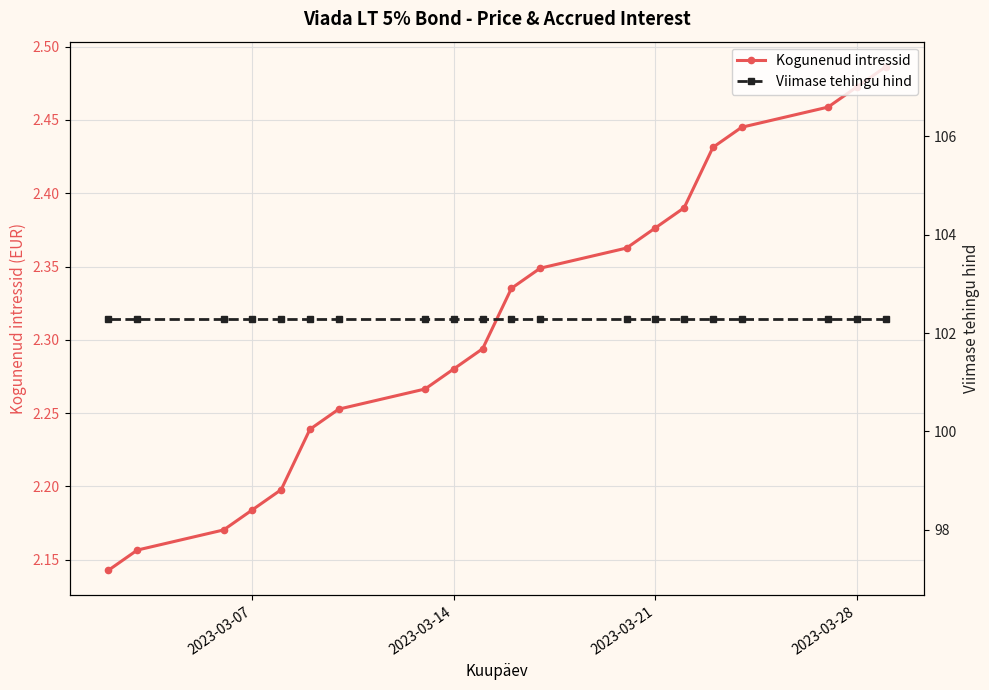

Is it true that Kogunenud intressid equals 3.1 at 2023-03-14?

False